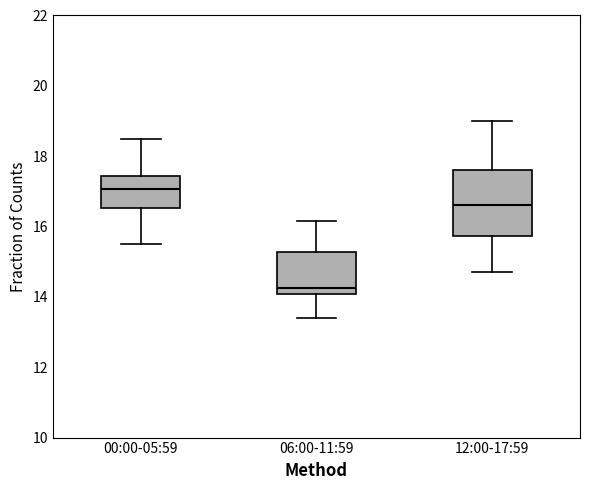

Which box has the highest median line?

00:00-05:59